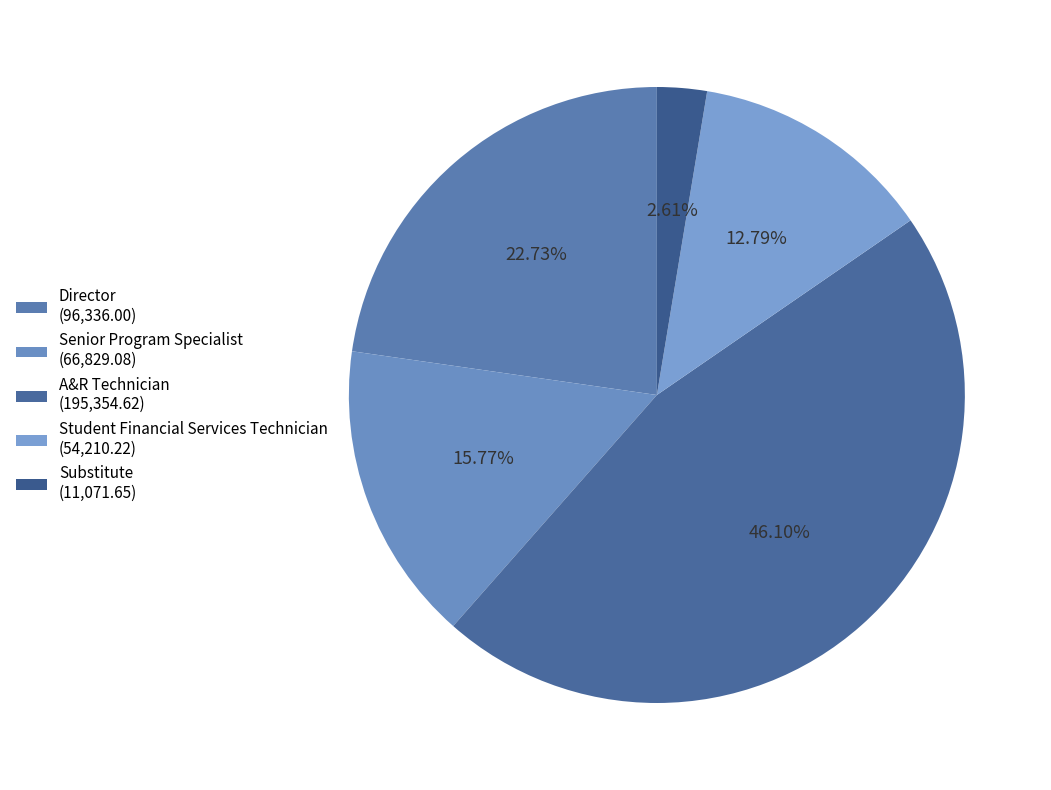

Does any single category account for the majority?

No